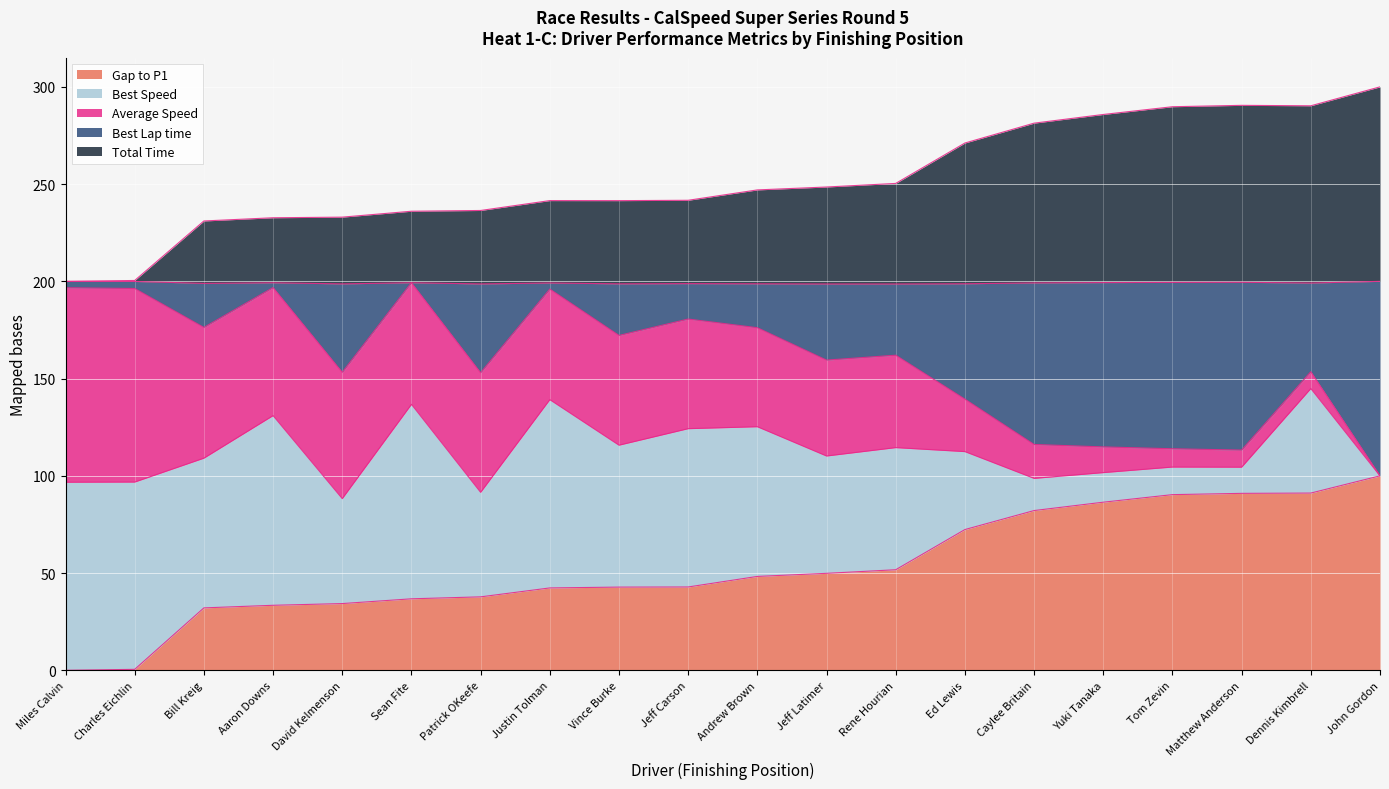

Which series has the largest range (max minus min)?

Total Time